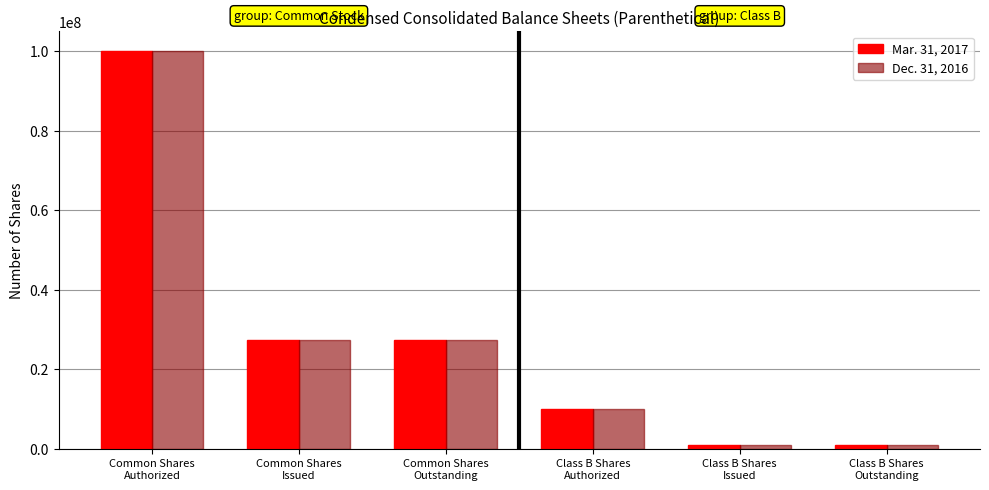

What is the minimum value for Mar. 31, 2017?

1000000